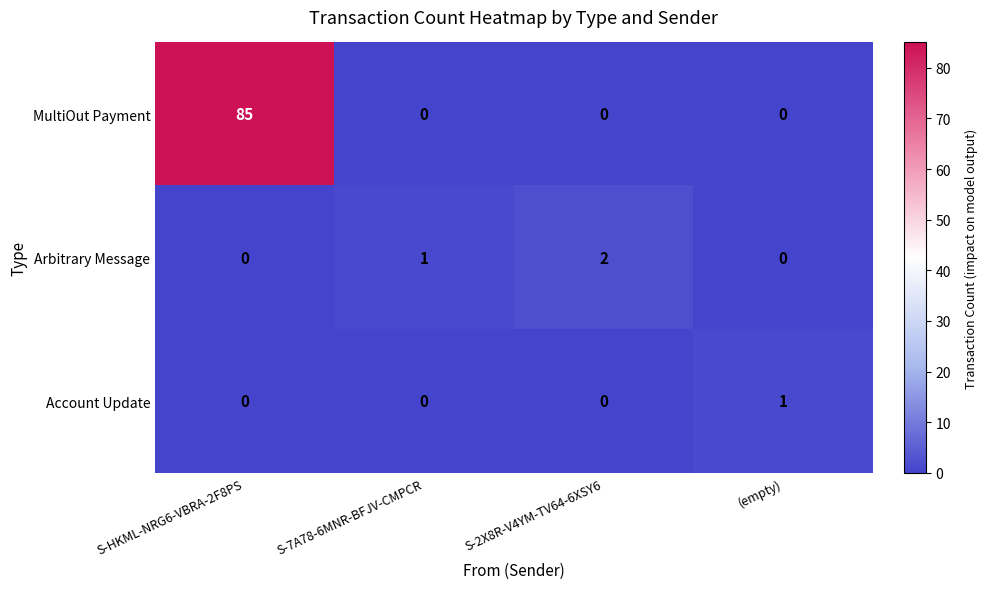

Reading left to right, extract all data points from this chart.

MultiOut Payment: 85	0	0	0
Arbitrary Message: 0	1	2	0
Account Update: 0	0	0	1